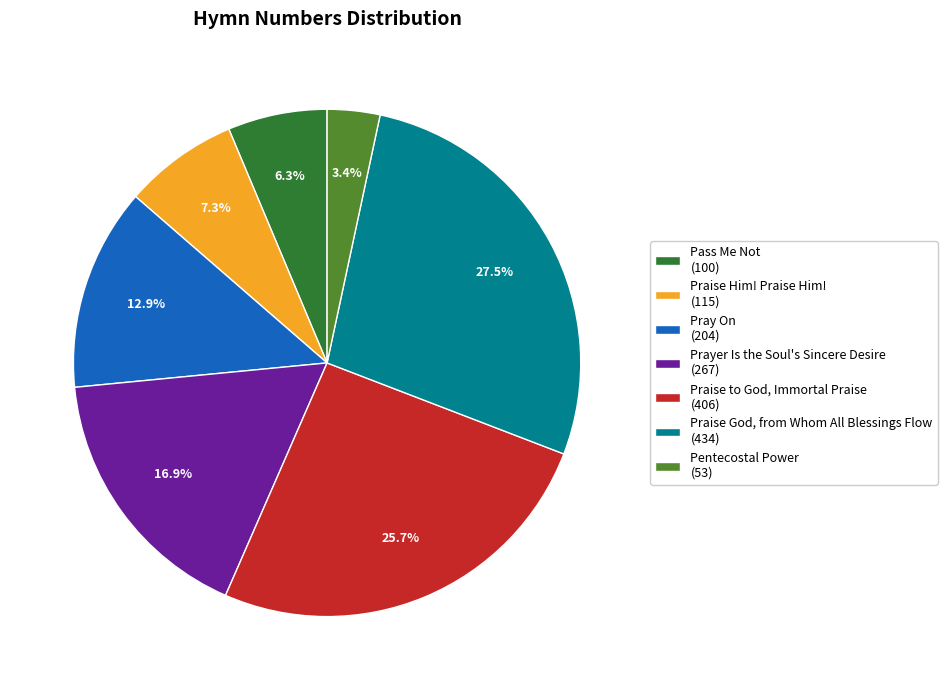

Is Praise God, from Whom All Blessings Flow (434) the majority of the pie?

No